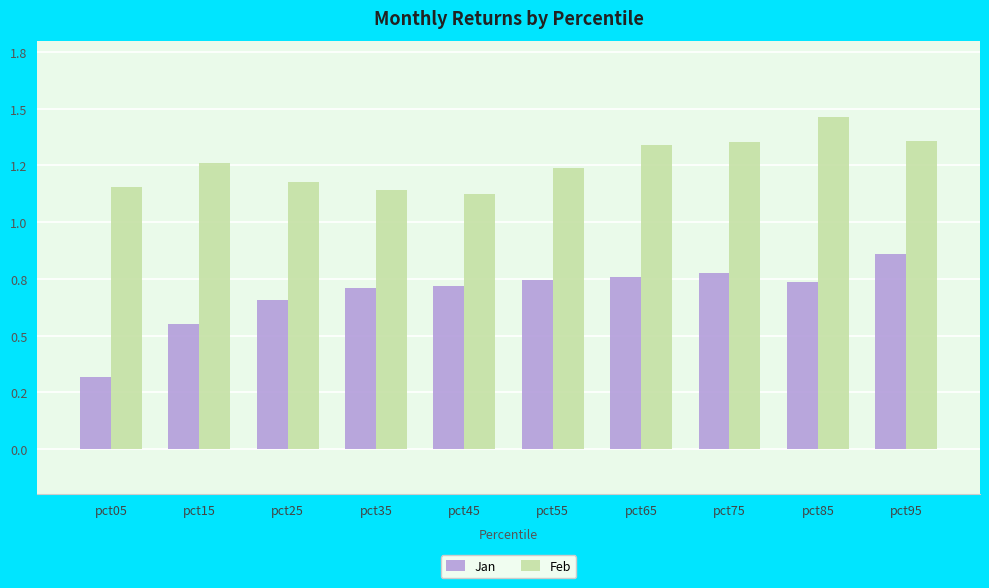

Does the chart contain any negative values?

No